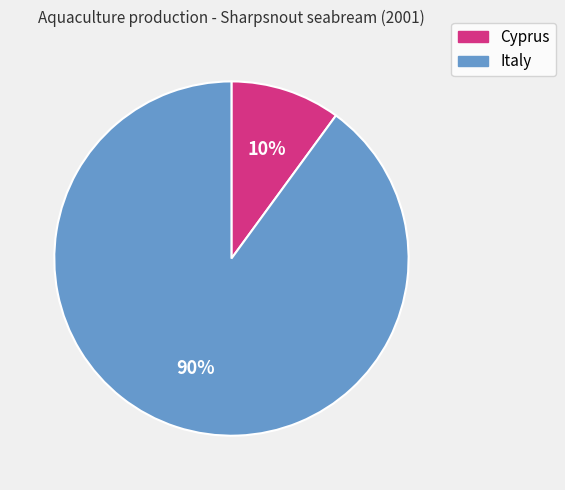

Which slice is the largest?

Italy